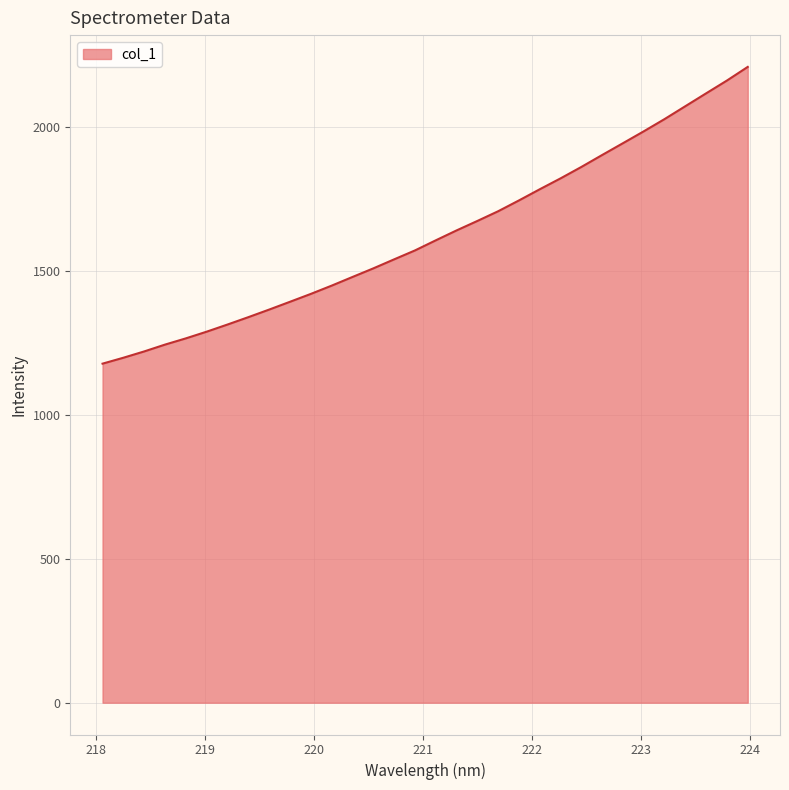

What is the difference between the maximum and minimum values?

1031.5